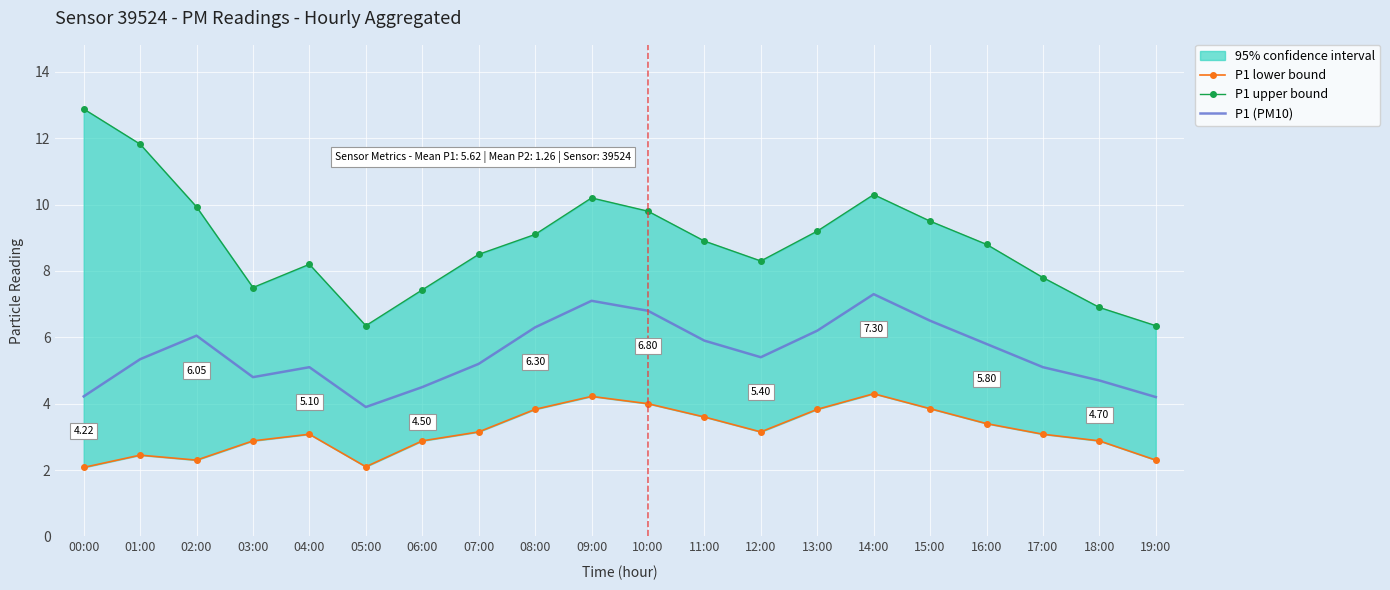

What is the difference between the P1 upper bound values at 00:00 and 19:00?

6.5